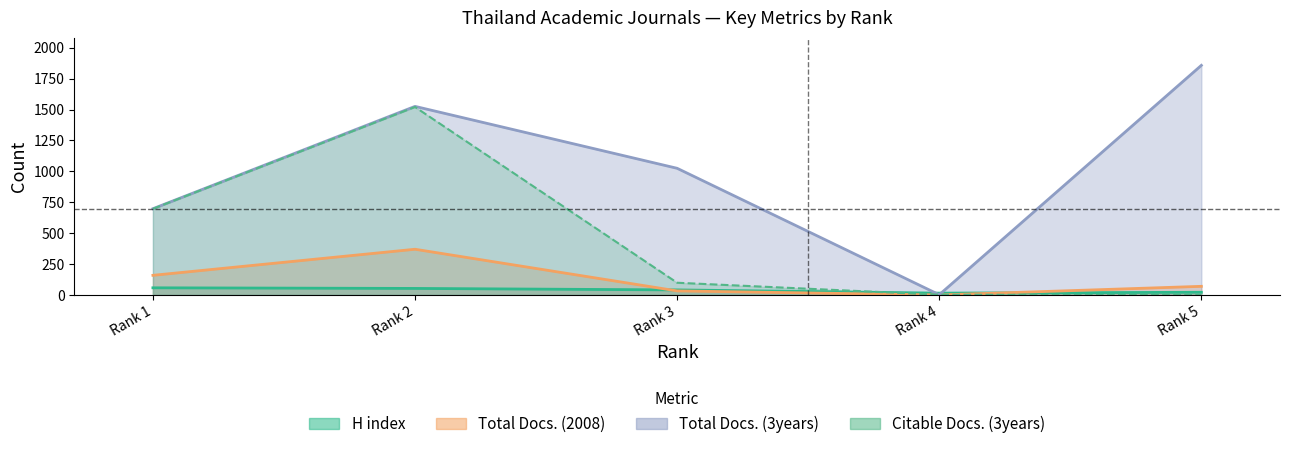

What is the value of the Total Docs. (2008) point at the 3rd from the left?

33